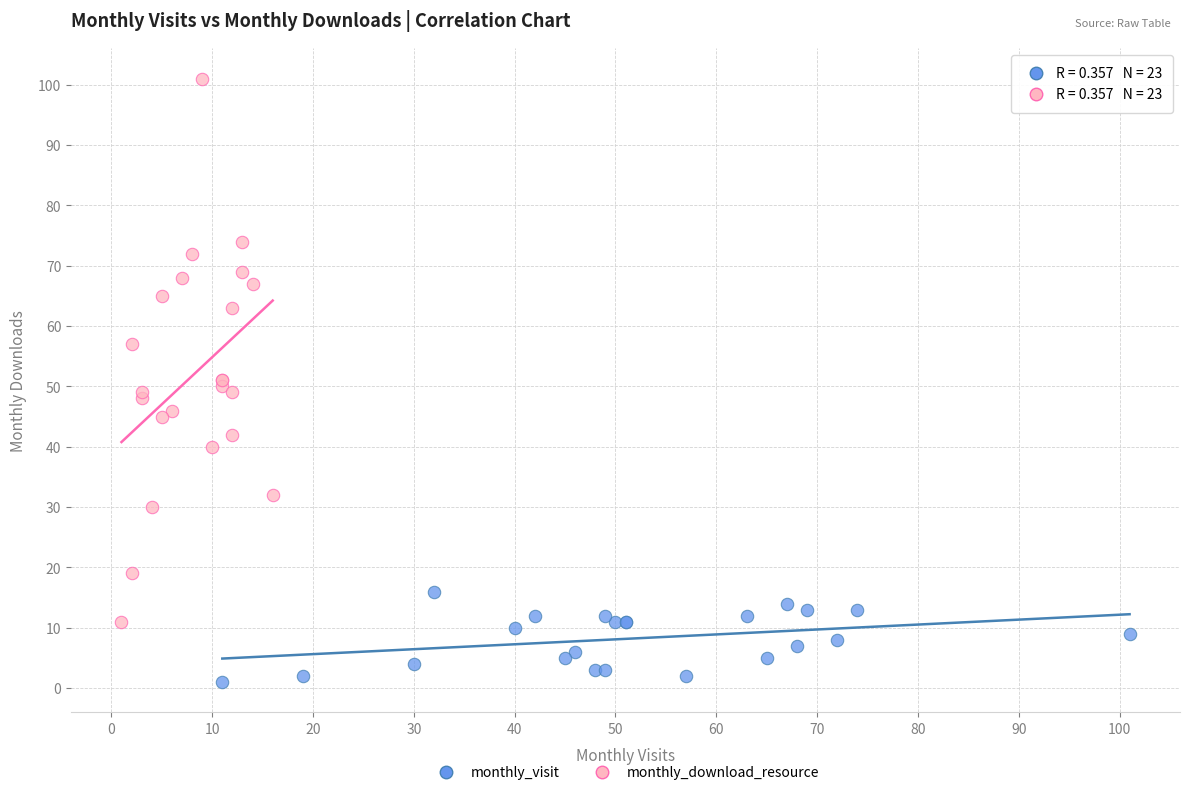

Which series contains the lowest Y value?

monthly_visit